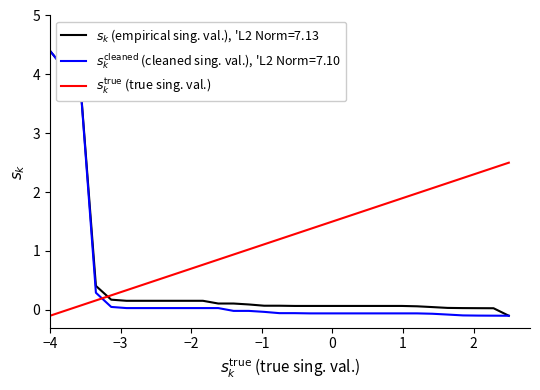

Is this an area chart (filled region under the line)?

No